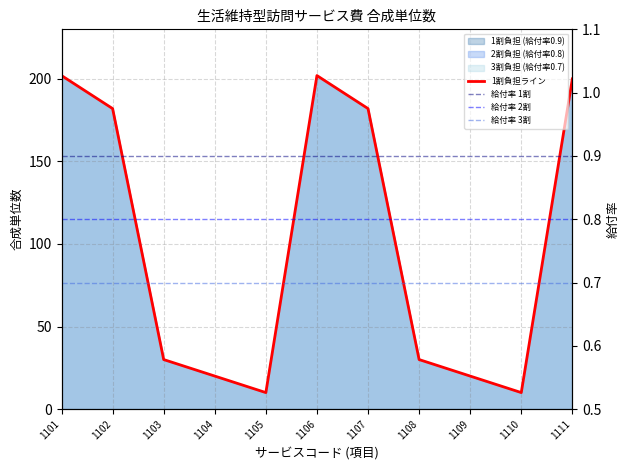

The value of 給付率 1割 at 1103 is 0.9. True or false?

True